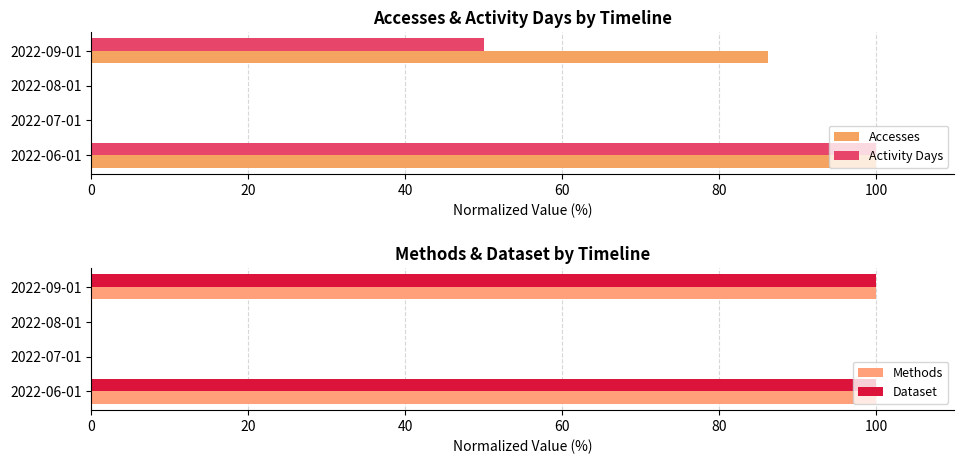

Reading right to left, transcribe all the data shown in this chart.

Accesses: 86.3	0.0	0.0	100.0
Activity Days: 50.0	0.0	0.0	100.0
Methods: 100.0	0.0	0.0	100.0
Dataset: 100.0	0.0	0.0	100.0